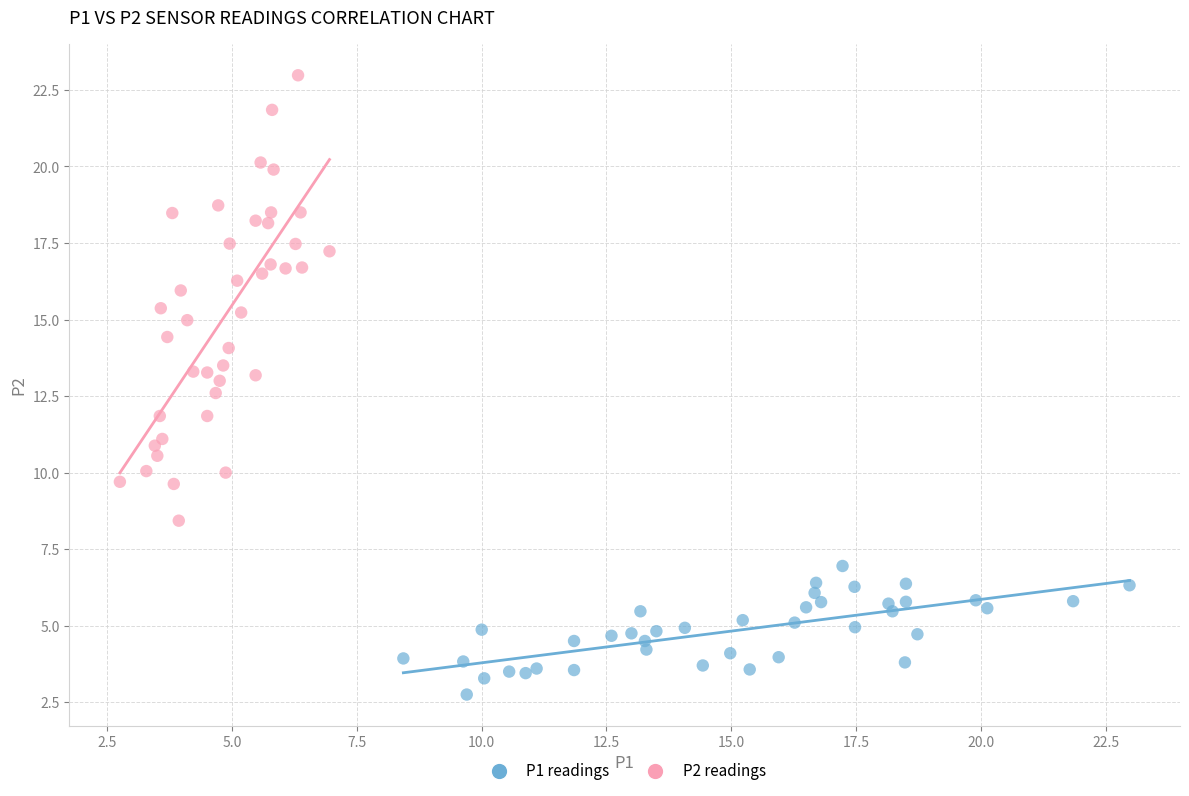

Which series reaches the maximum Y coordinate?

P2 readings